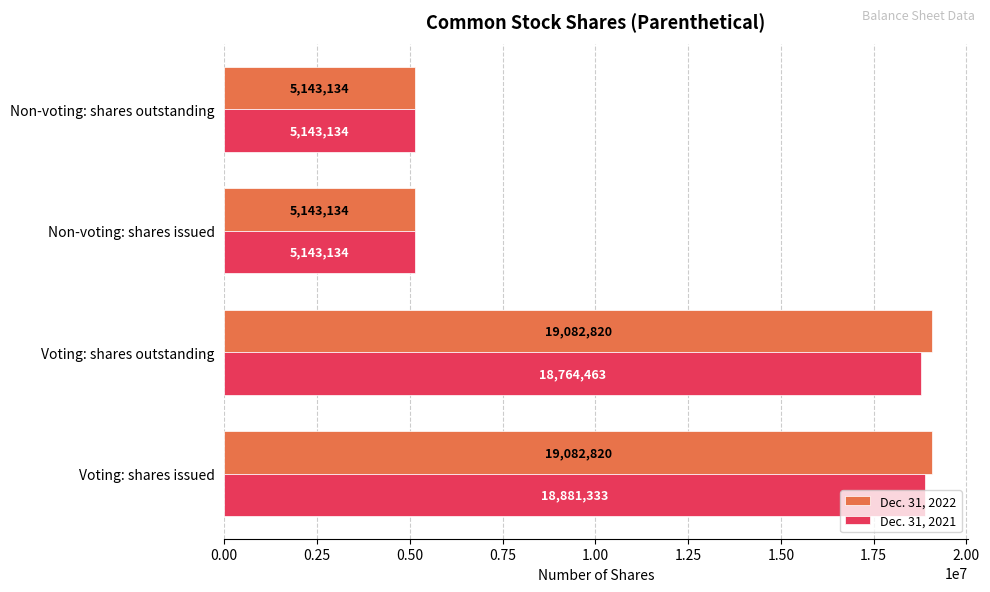

How many Dec. 31, 2022 values are between 5143134 and 19082820?

4